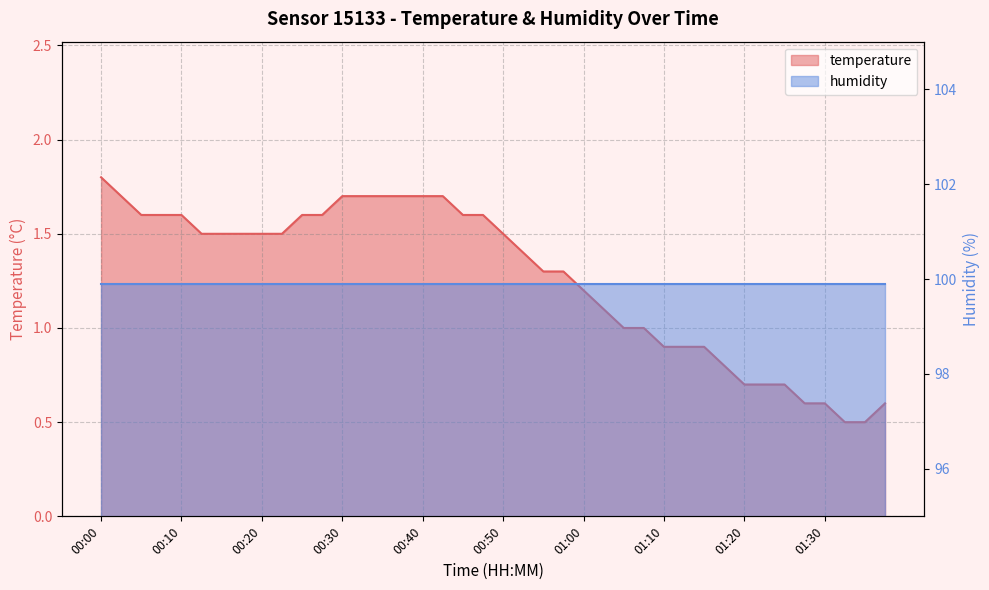

Rank the categories by value from lowest to highest.

01:32, 01:35, 01:27, 01:30, 01:37, 01:20, 01:22, 01:25, 01:17, 01:10, 01:12, 01:15, 01:05, 01:07, 01:02, 01:00, 00:55, 00:57, 00:52, 00:12, 00:15, 00:17, 00:20, 00:22, 00:50, 00:05, 00:07, 00:10, 00:25, 00:27, 00:45, 00:47, 00:02, 00:30, 00:32, 00:35, 00:37, 00:40, 00:42, 00:00